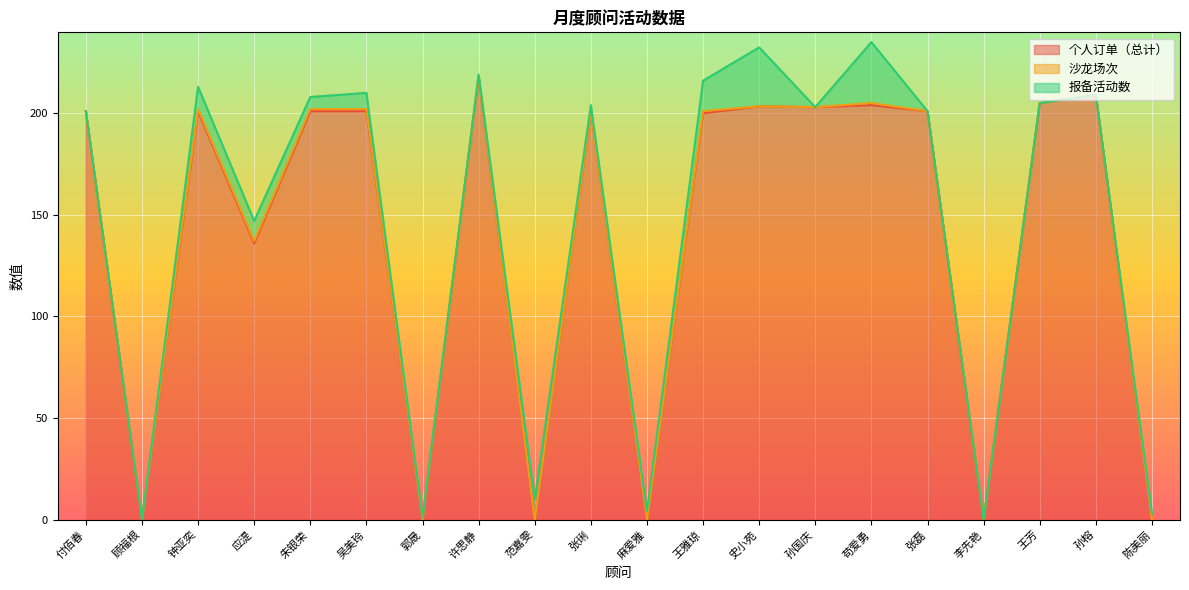

The 个人订单（总计） series shows 201.0 at 钟亚奕. True or false?

True